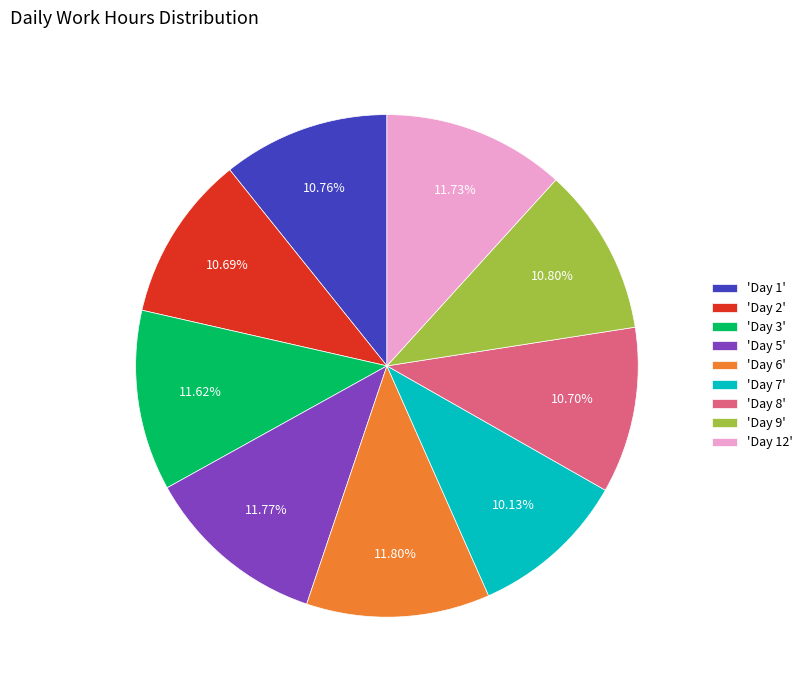

Does any single category account for the majority?

No